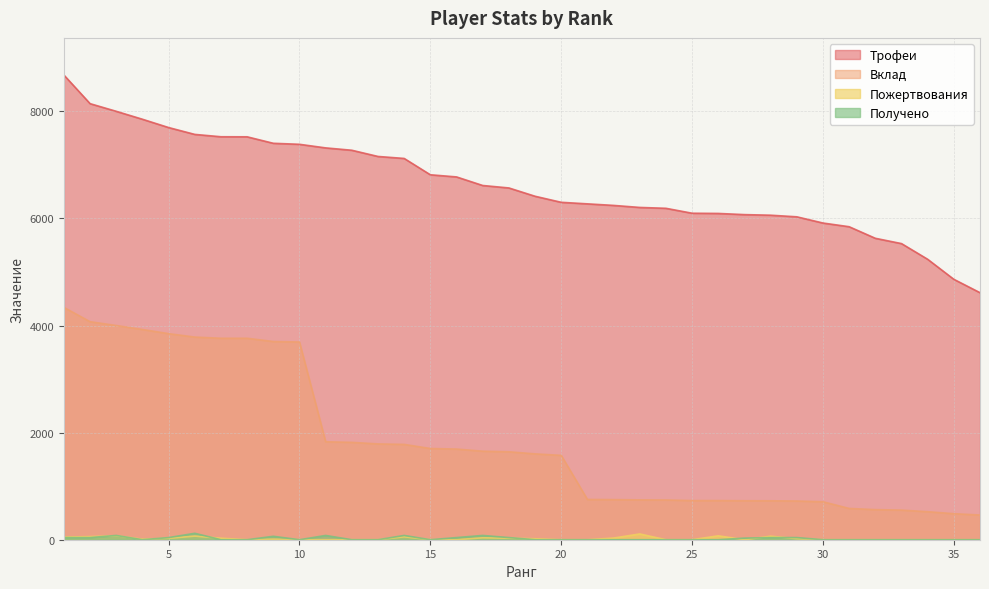

True or false: Пожертвования has more than 0 points higher than both neighbors.

True